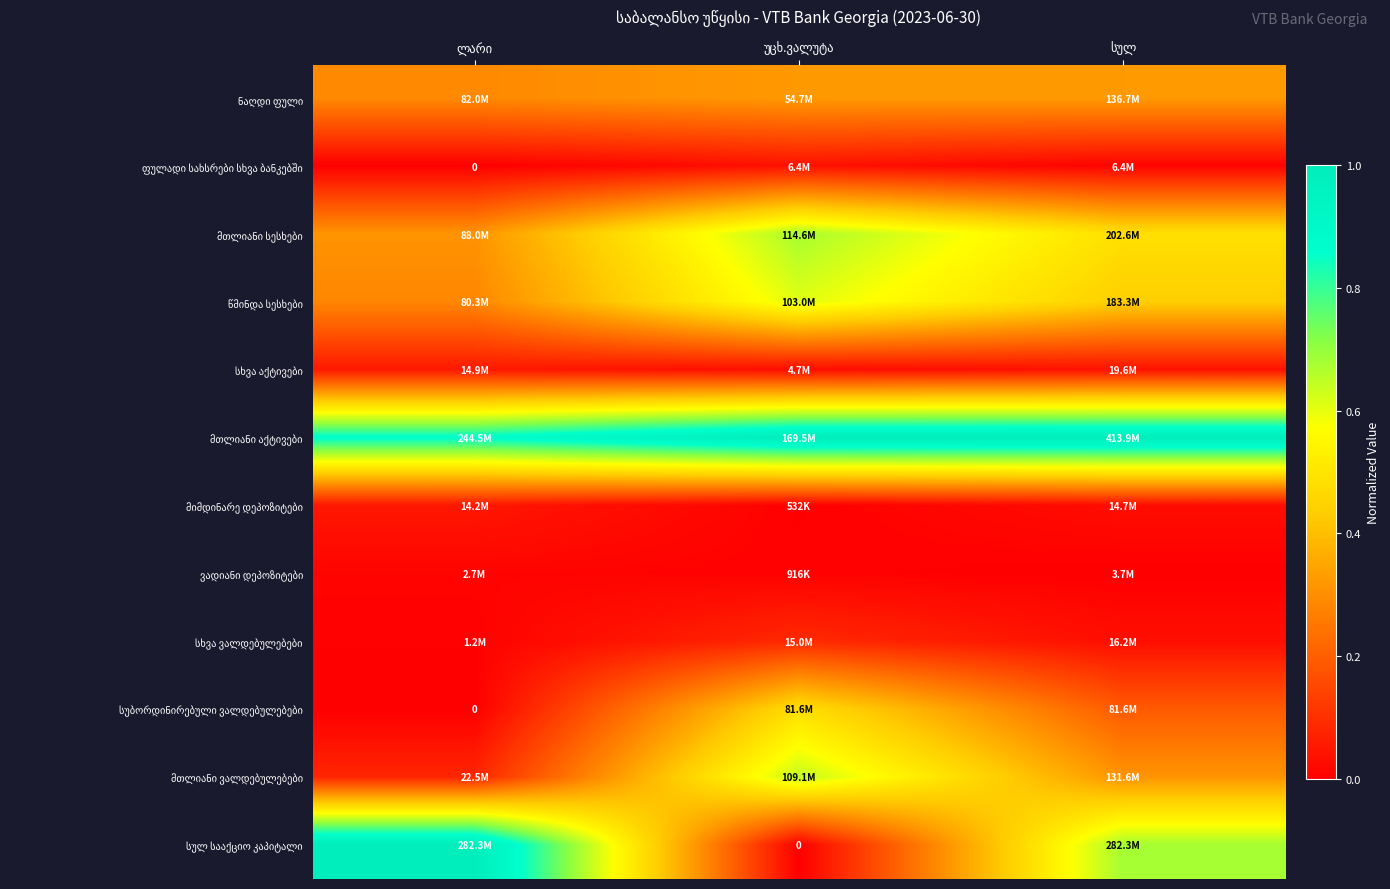

The value of ფულადი სახსრები სხვა ბანკებში at ლარი is 0.0. True or false?

True